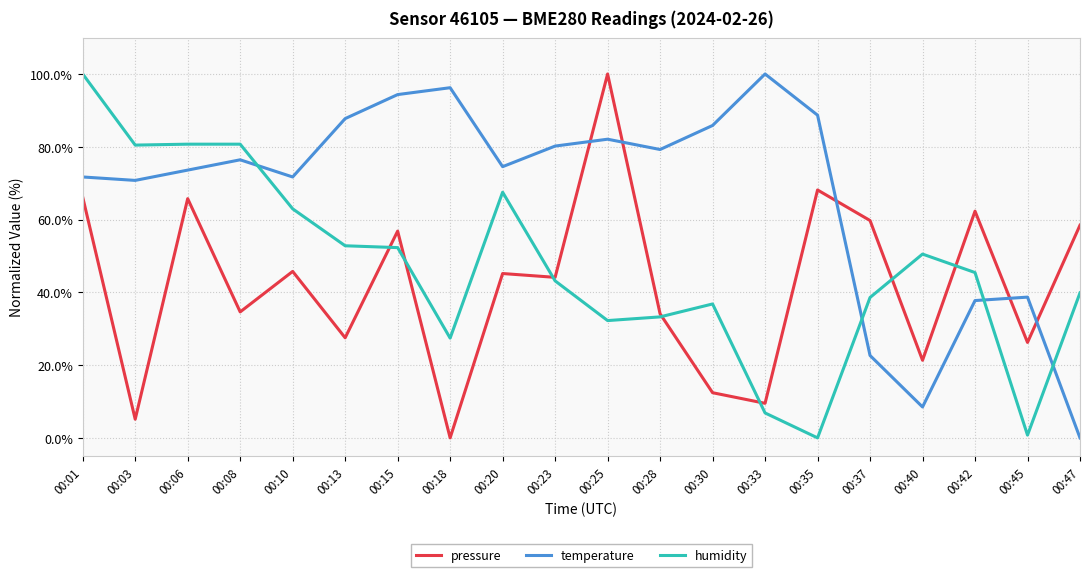

What is the difference between the temperature values at 00:03 and 00:18?

25.5